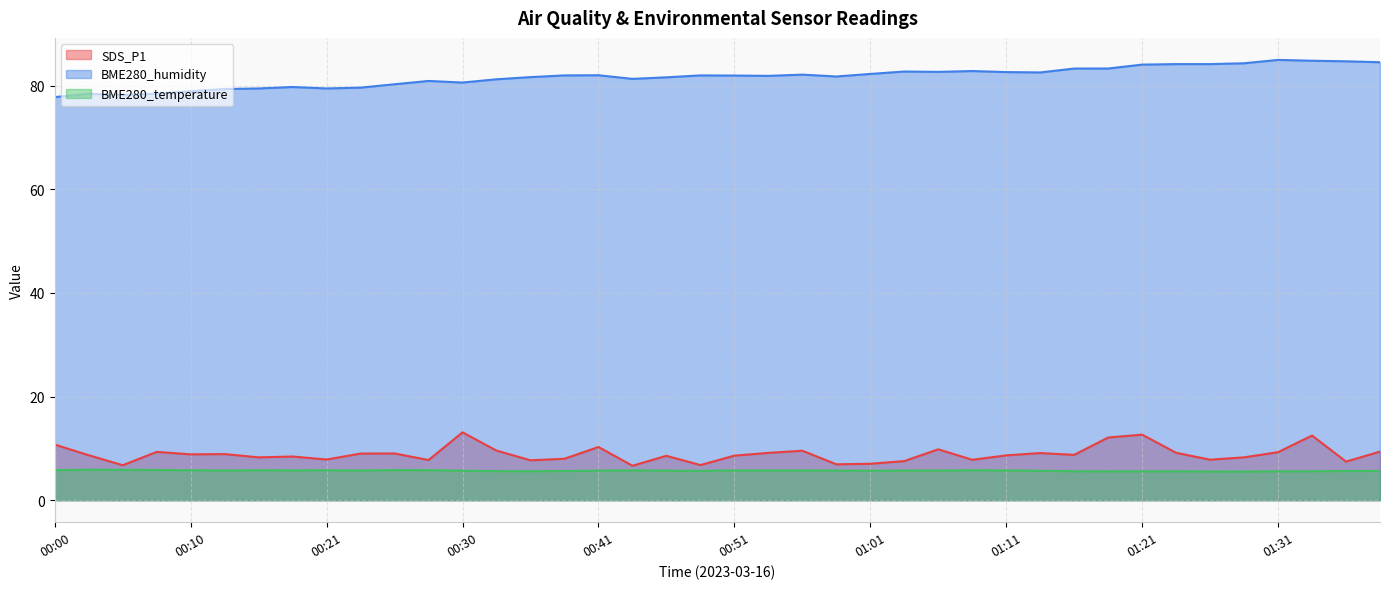

Reading left to right, transcribe all the data shown in this chart.

SDS_P1: 10.7	8.7	6.8	9.3	8.8	8.9	8.3	8.4	7.8	9.0	9.0	7.8	13.1	9.6	7.7	8.0	10.3	6.7	8.6	6.8	8.6	9.1	9.6	6.9	7.0	7.5	9.8	7.8	8.7	9.1	8.8	12.1	12.7	9.2	7.8	8.3	9.3	12.5	7.5	9.4
BME280_humidity: 77.8	78.5	78.2	78.5	78.9	79.4	79.5	79.8	79.5	79.6	80.3	80.9	80.6	81.2	81.7	82.0	82.0	81.3	81.6	82.0	82.0	81.9	82.1	81.8	82.3	82.7	82.7	82.8	82.6	82.6	83.3	83.3	84.1	84.2	84.2	84.3	85.0	84.8	84.7	84.5
BME280_temperature: 5.8	5.9	5.9	5.8	5.8	5.7	5.8	5.8	5.8	5.7	5.8	5.8	5.7	5.6	5.6	5.6	5.7	5.8	5.7	5.7	5.7	5.7	5.7	5.7	5.7	5.7	5.7	5.8	5.7	5.7	5.6	5.6	5.6	5.6	5.5	5.5	5.6	5.6	5.6	5.7